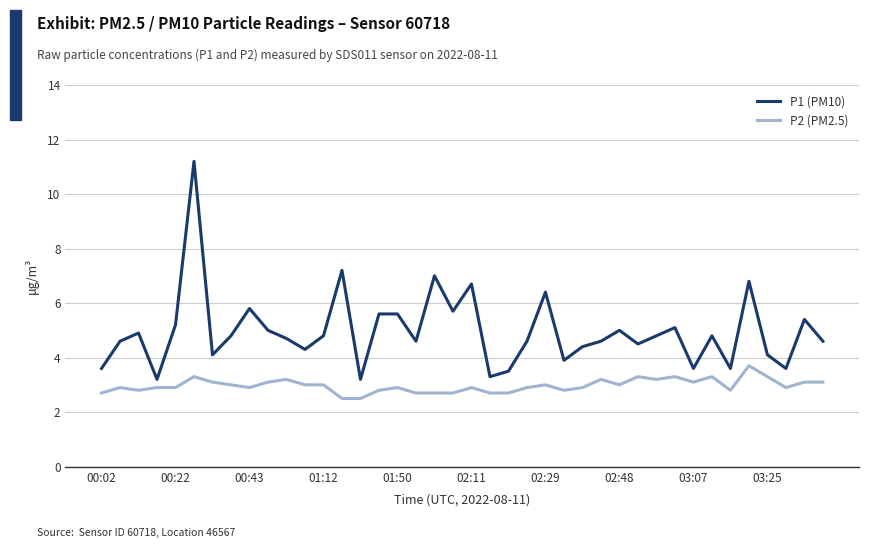

Which series has the largest total across all categories?

P1 (PM10)